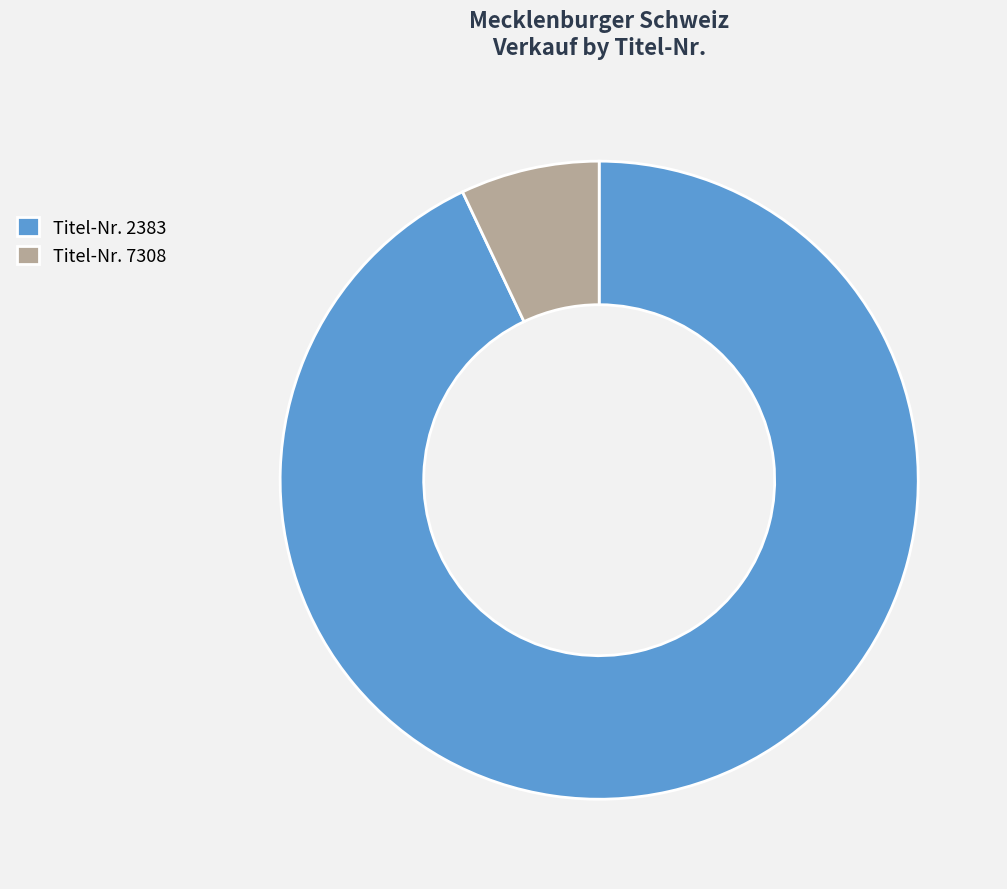

Which has a higher value, Titel-Nr. 7308 or Titel-Nr. 2383?

Titel-Nr. 2383